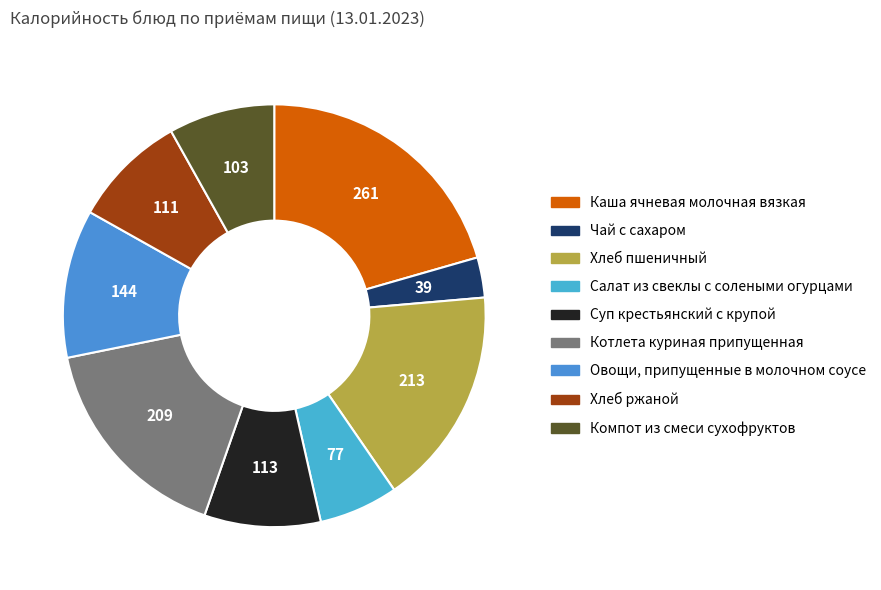

How many segments does this pie chart have?

9